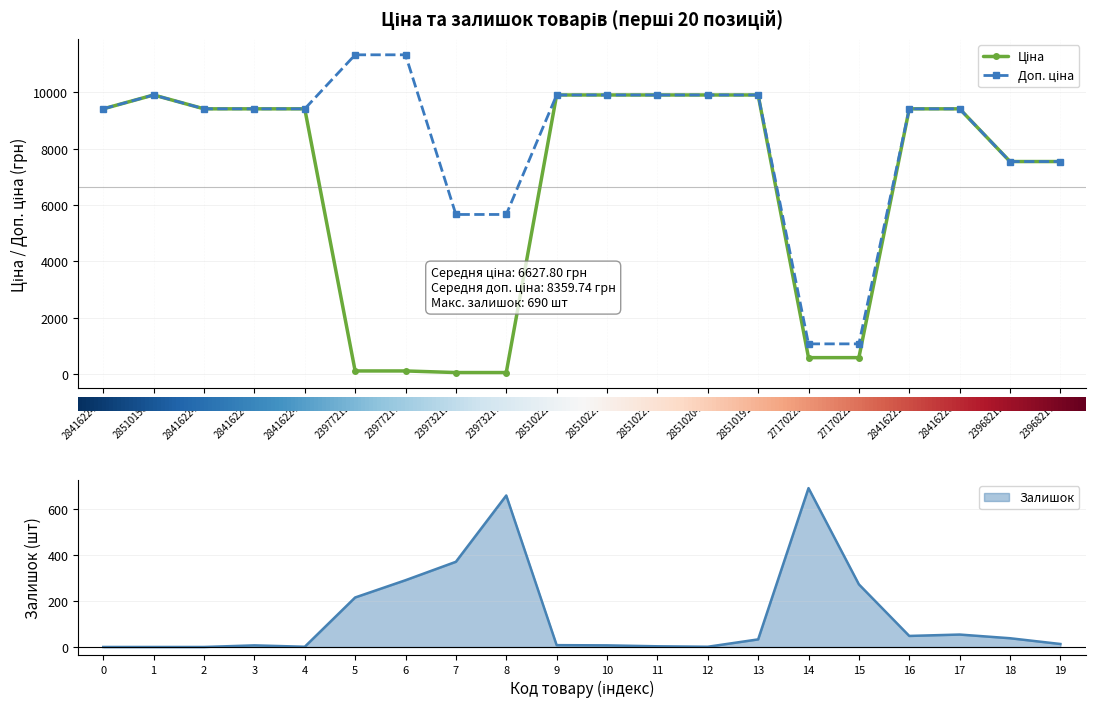

Is it true that Залишок equals 48 at 16?

True